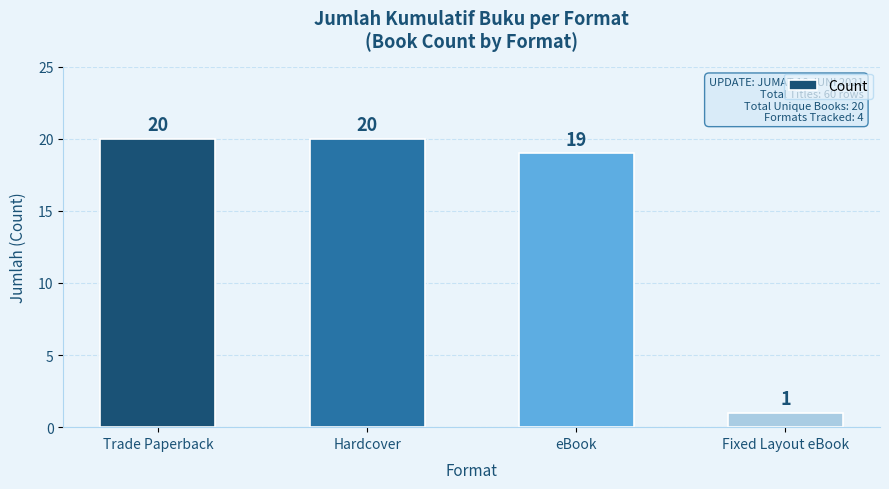

What position from the right is Hardcover?

3